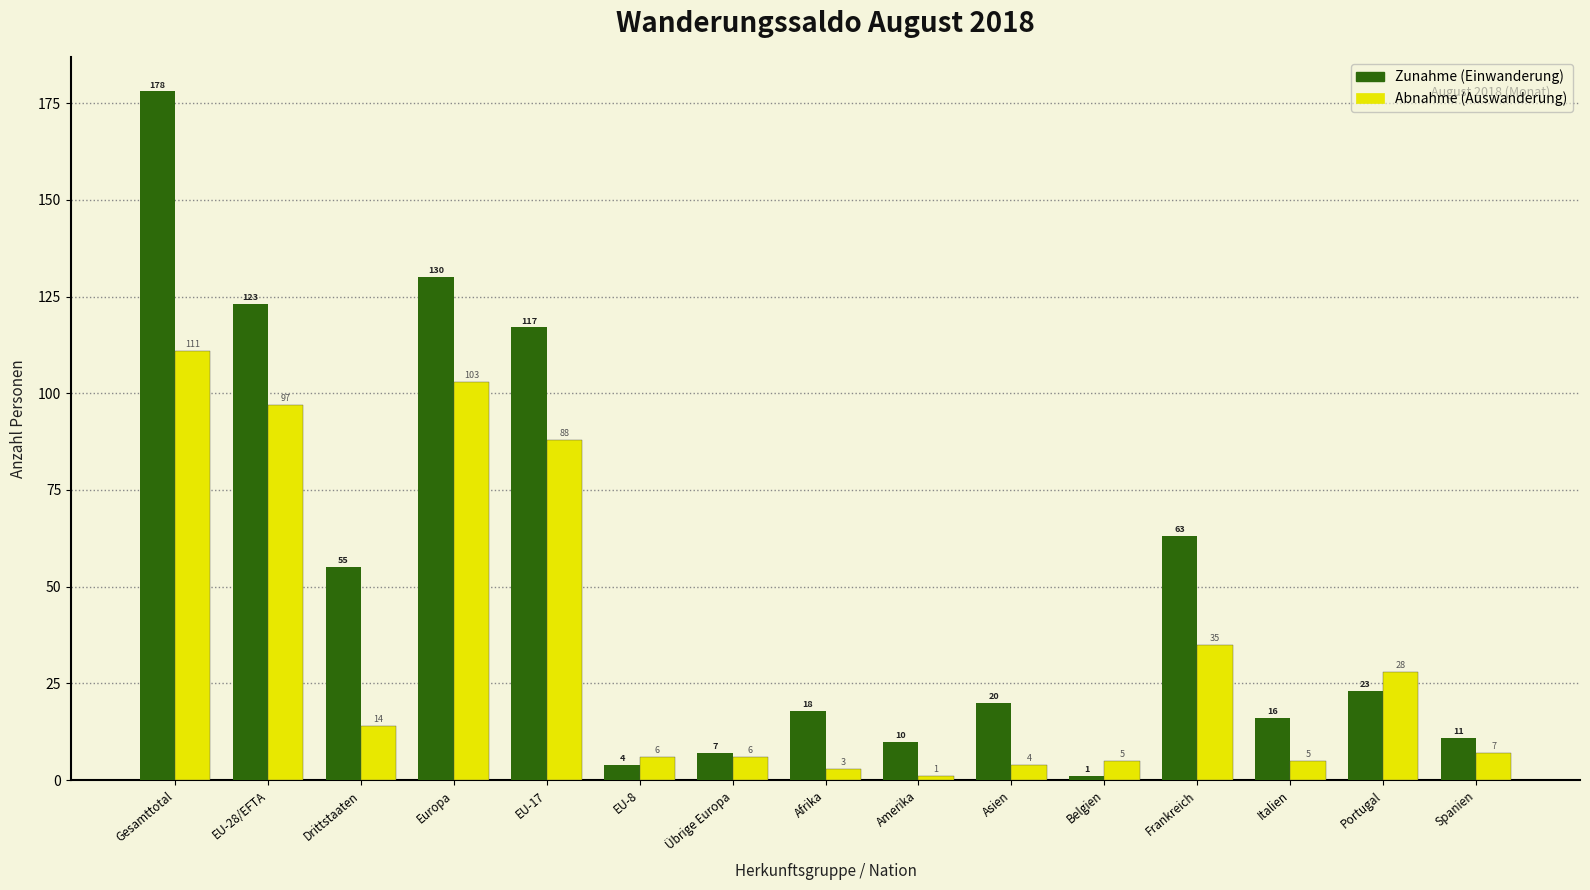

Reading left to right, transcribe all the data shown in this chart.

Zunahme (Einwanderung): Gesamttotal=178	EU-28/EFTA=123	Drittstaaten=55	Europa=130	EU-17=117	EU-8=4	Übrige Europa=7	Afrika=18	Amerika=10	Asien=20	Belgien=1	Frankreich=63	Italien=16	Portugal=23	Spanien=11
Abnahme (Auswanderung): Gesamttotal=111	EU-28/EFTA=97	Drittstaaten=14	Europa=103	EU-17=88	EU-8=6	Übrige Europa=6	Afrika=3	Amerika=1	Asien=4	Belgien=5	Frankreich=35	Italien=5	Portugal=28	Spanien=7